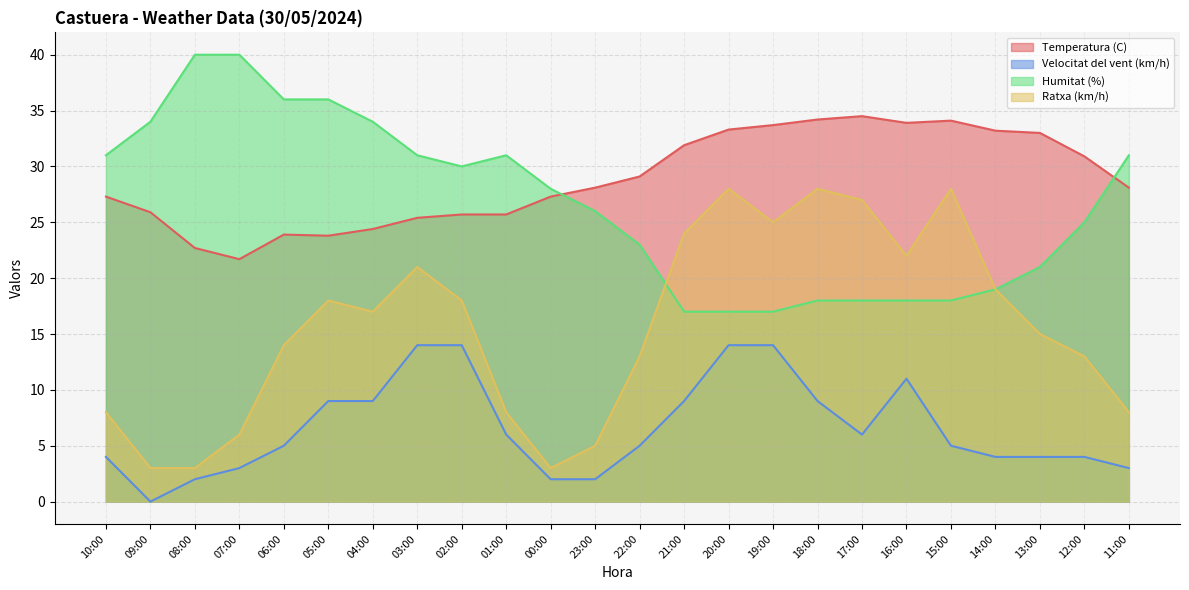

Read the Velocitat del vent (km/h) value at 15:00.

5.0